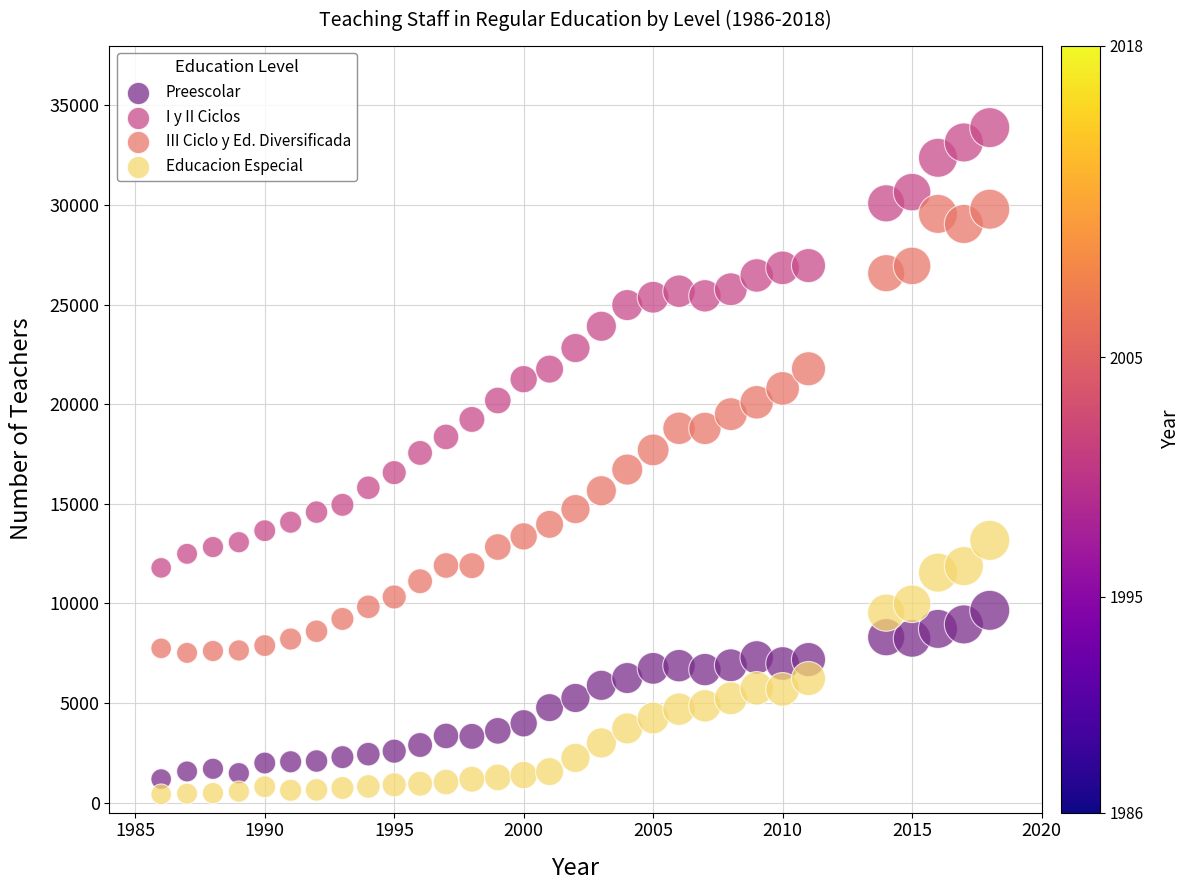

Across all data points, what is the range of X values (max minus min)?

32